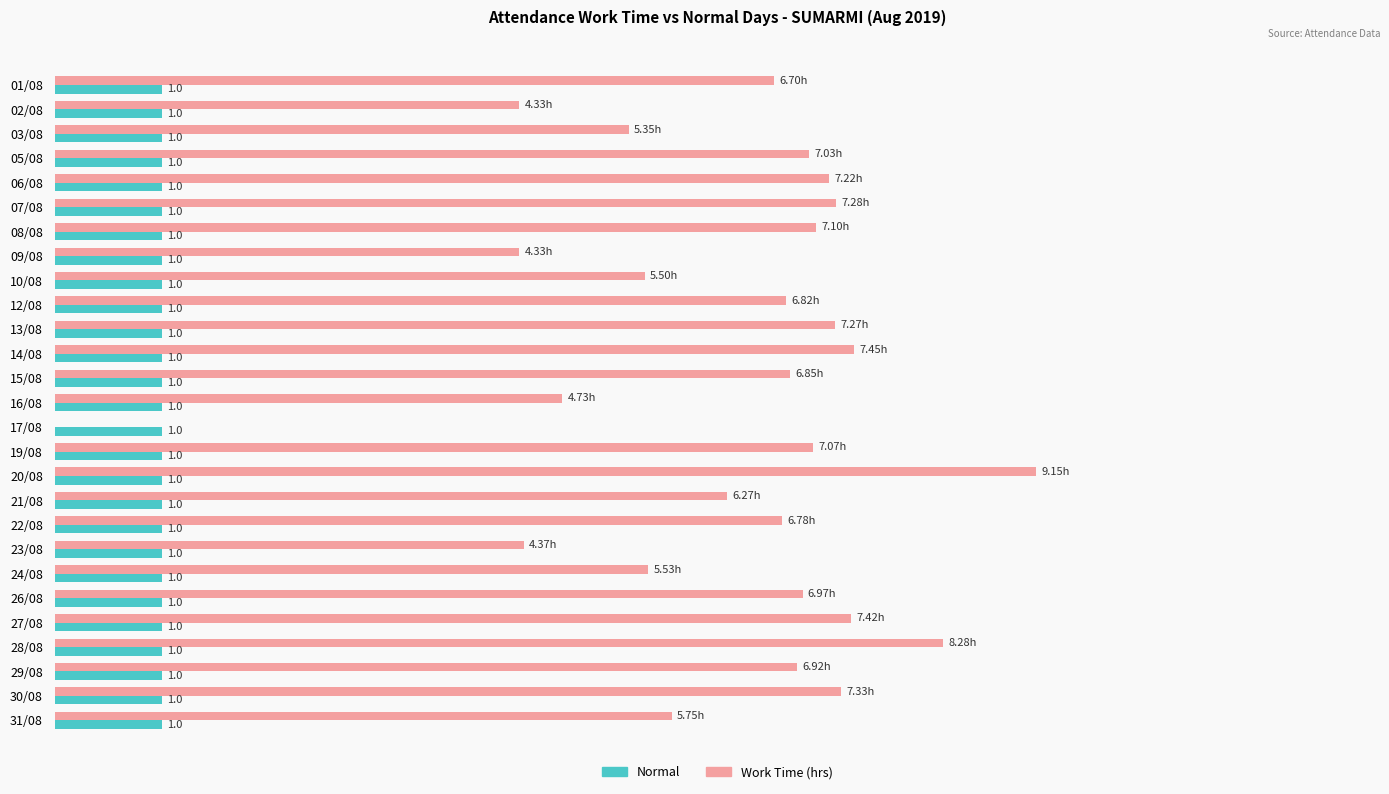

Which series has the largest total across all categories?

Work Time (hrs)